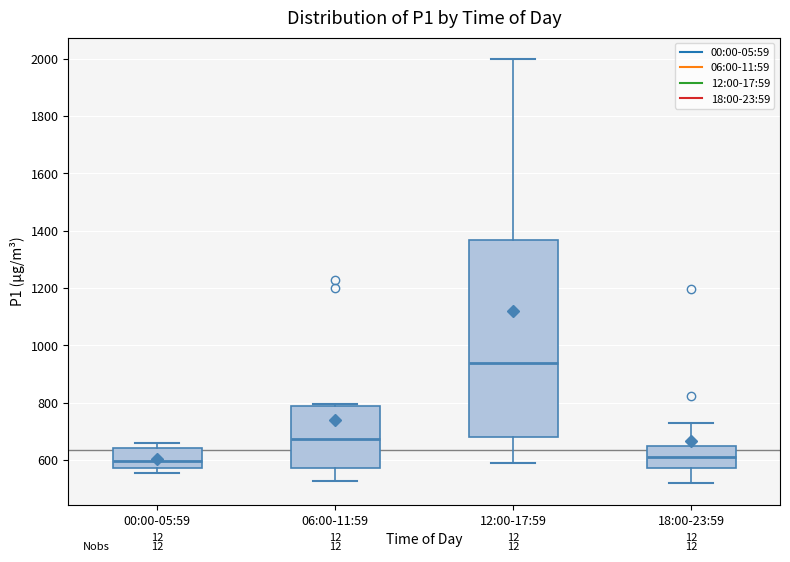

Reading left to right, transcribe this box plot: for each box, give where its median line is, the range the box spans, and where its two whiskers end, as read against the y-axis. The values are not printed on the chart, so give them approximately, as read against the axis.

00:00-05:59: median 600, box 580 to 640, whiskers 560 to 660
06:00-11:59: median 680, box 580 to 780, whiskers 520 to 800
12:00-17:59: median 940, box 680 to 1360, whiskers 600 to 2000
18:00-23:59: median 620, box 580 to 660, whiskers 520 to 720